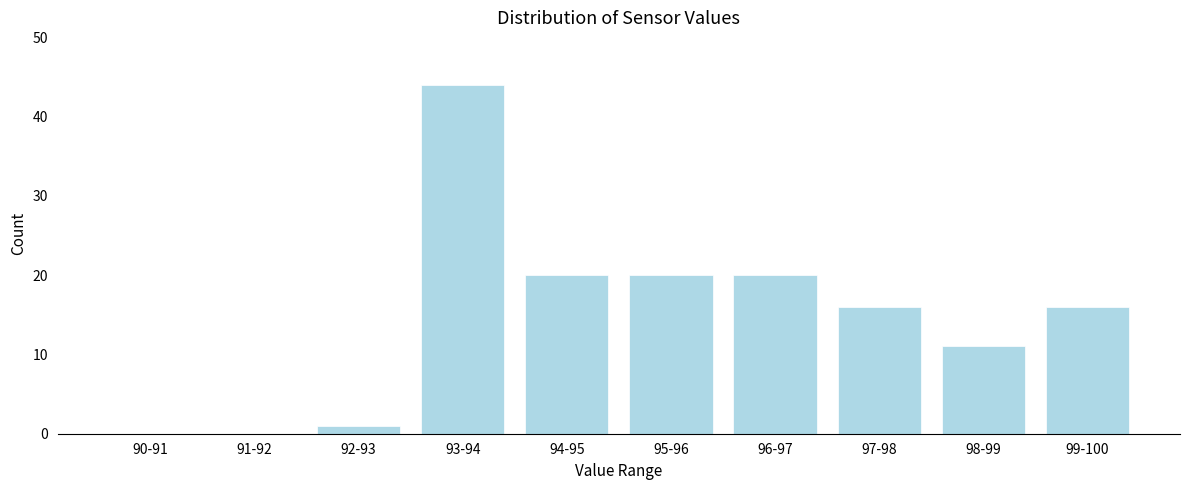

Reading left to right, extract all data points from this chart.

90-91=0	91-92=0	92-93=1	93-94=44	94-95=20	95-96=20	96-97=20	97-98=16	98-99=11	99-100=16